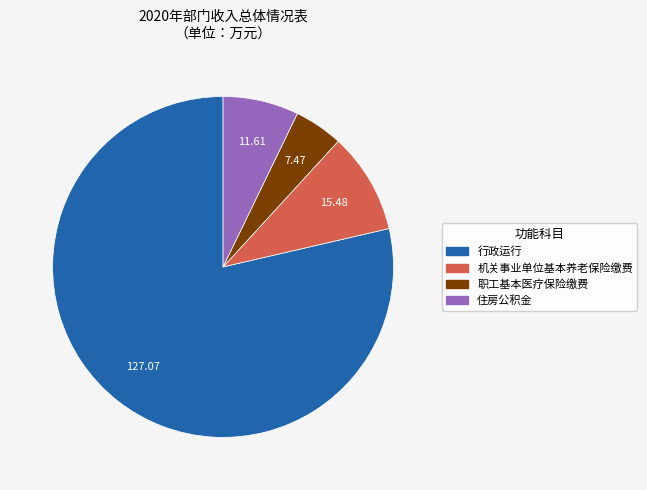

Is it true that 机关事业单位基本养老保险缴费 is 10% of the pie?

True